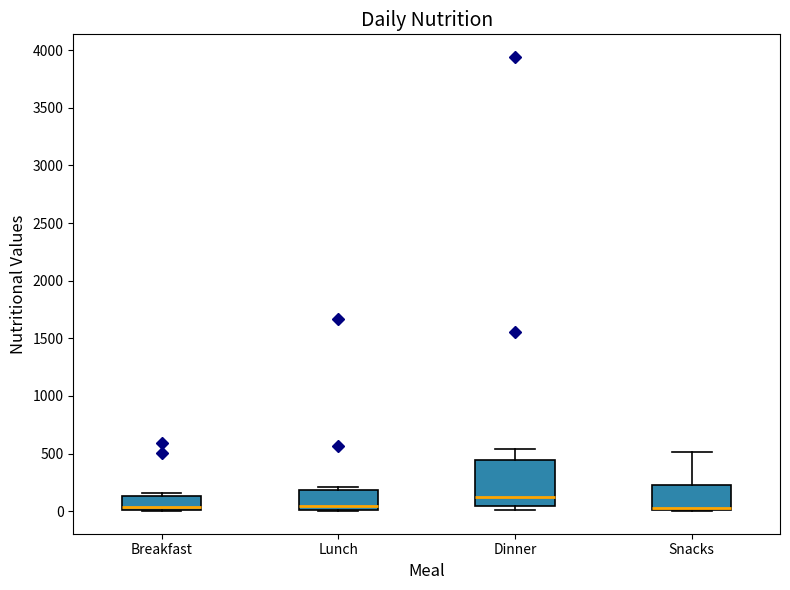

Reading left to right, read every box against the y-axis: the position of its median line, the range the box covers, and the ends of its whiskers. The values are not printed on the chart, so give them approximately, as read against the axis.

Breakfast: median 50, box 0 to 150, whiskers 0 to 150 (just above the box's upper edge)
Lunch: median 50, box 0 to 200, whiskers 0 to 200 (just above the box's upper edge)
Dinner: median 150, box 50 to 450, whiskers 0 to 550
Snacks: median 50 (drawn on the box's lower edge), box 0 to 250, whiskers 0 to 500